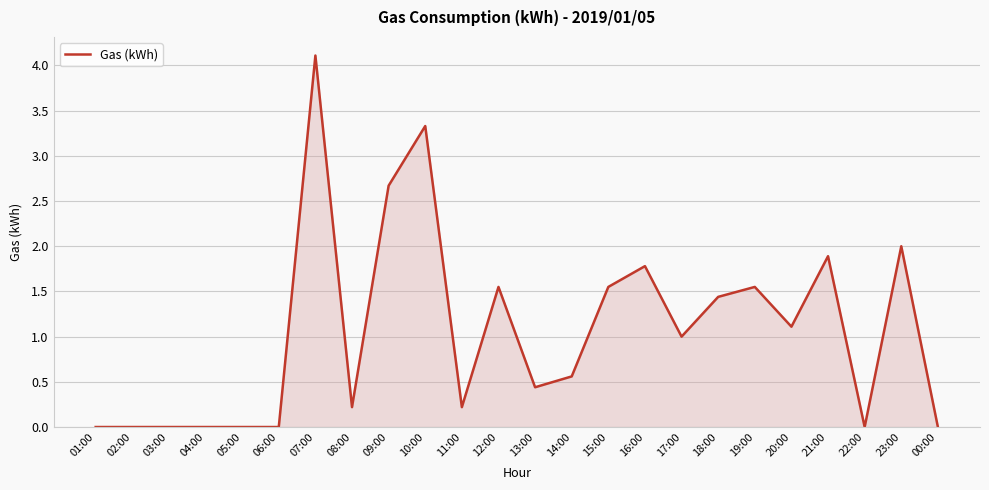

How many series are shown in this chart?

1